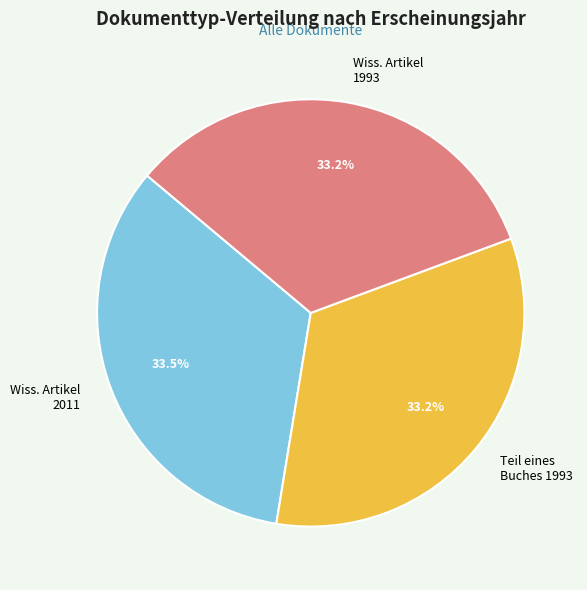

What is the ratio of the value at Wiss. Artikel 2011 to the value at Teil eines Buches 1993?

1.0